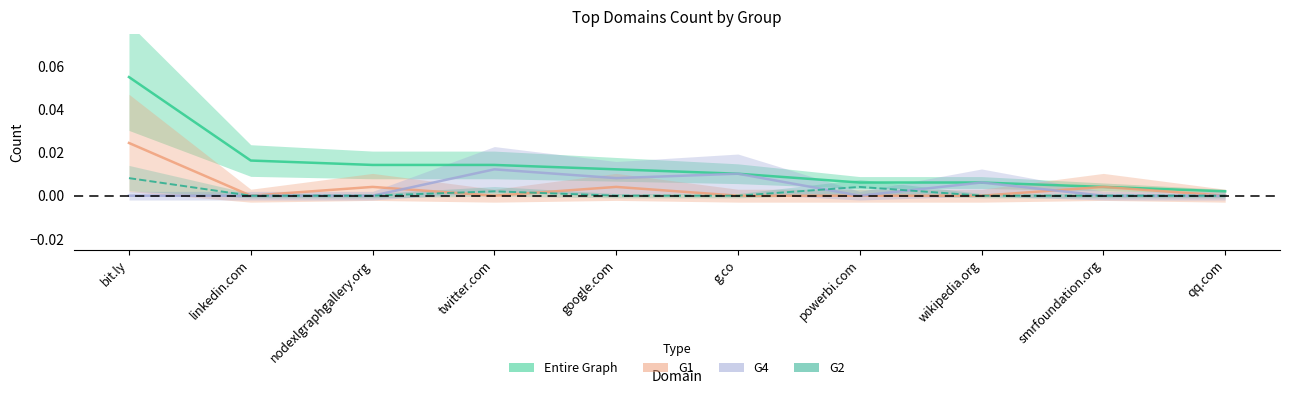

How many values in the G4 series exceed 0?

4